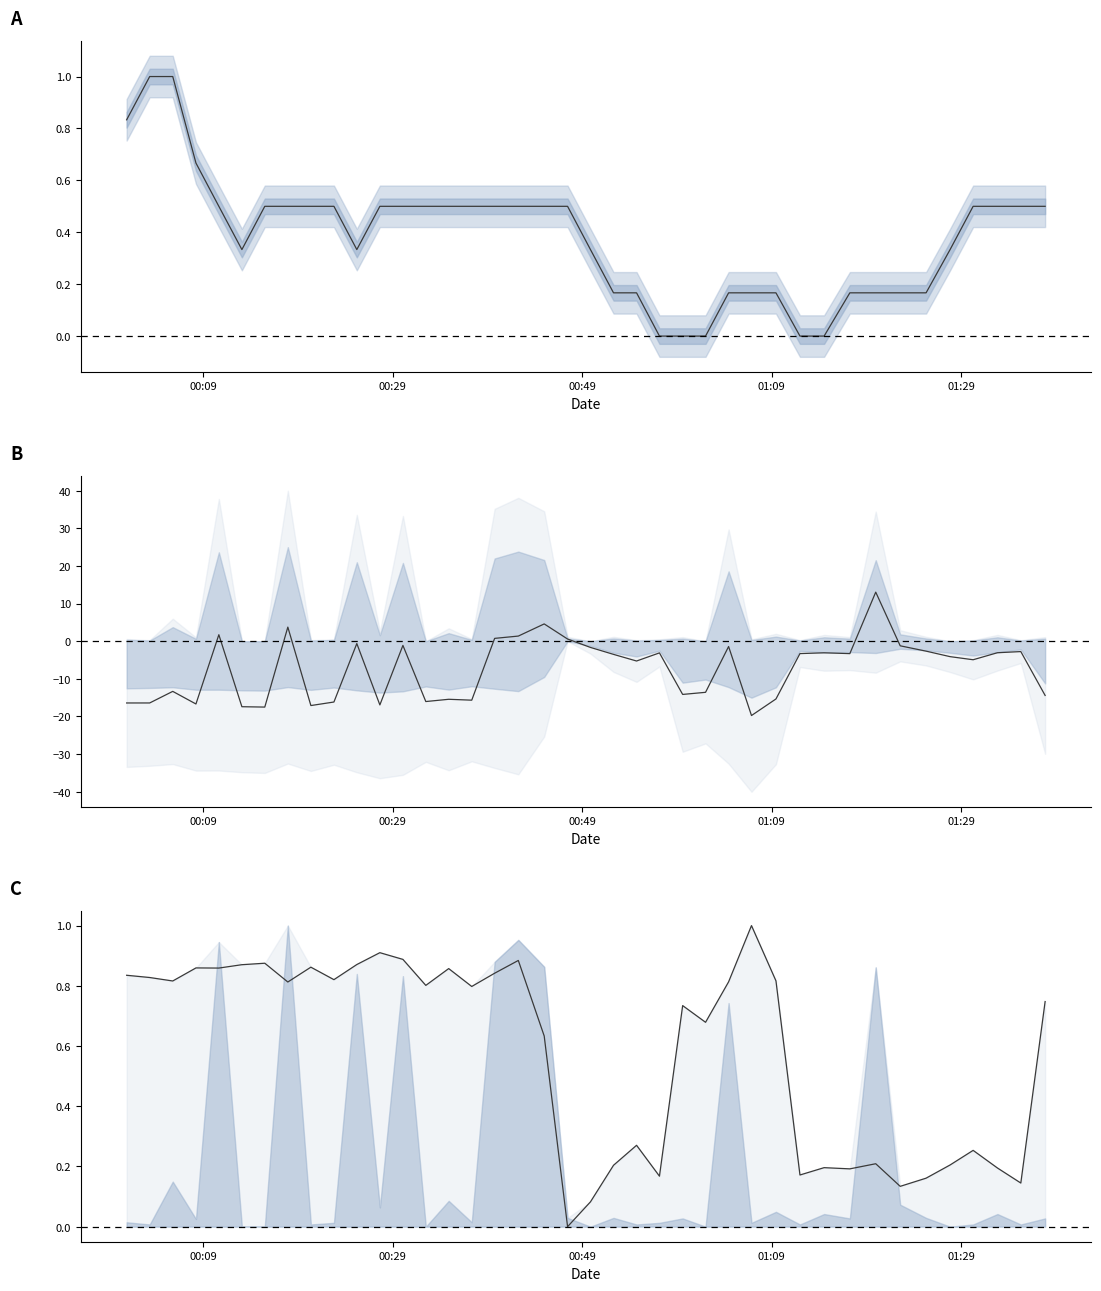

How many lines are shown in the chart?

3